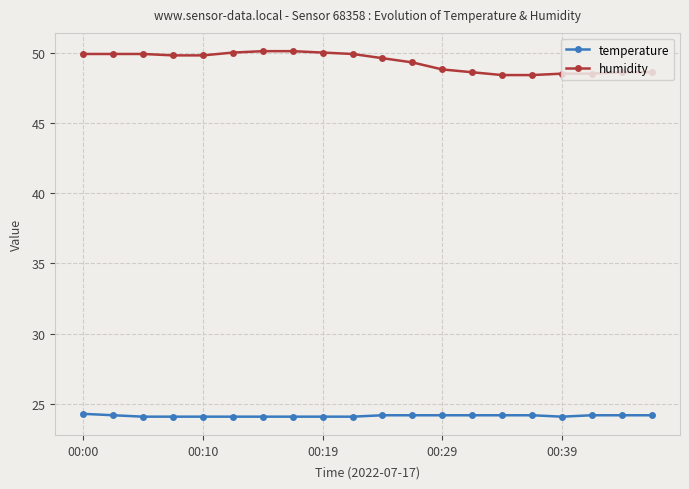

Which series has the largest range (max minus min)?

humidity